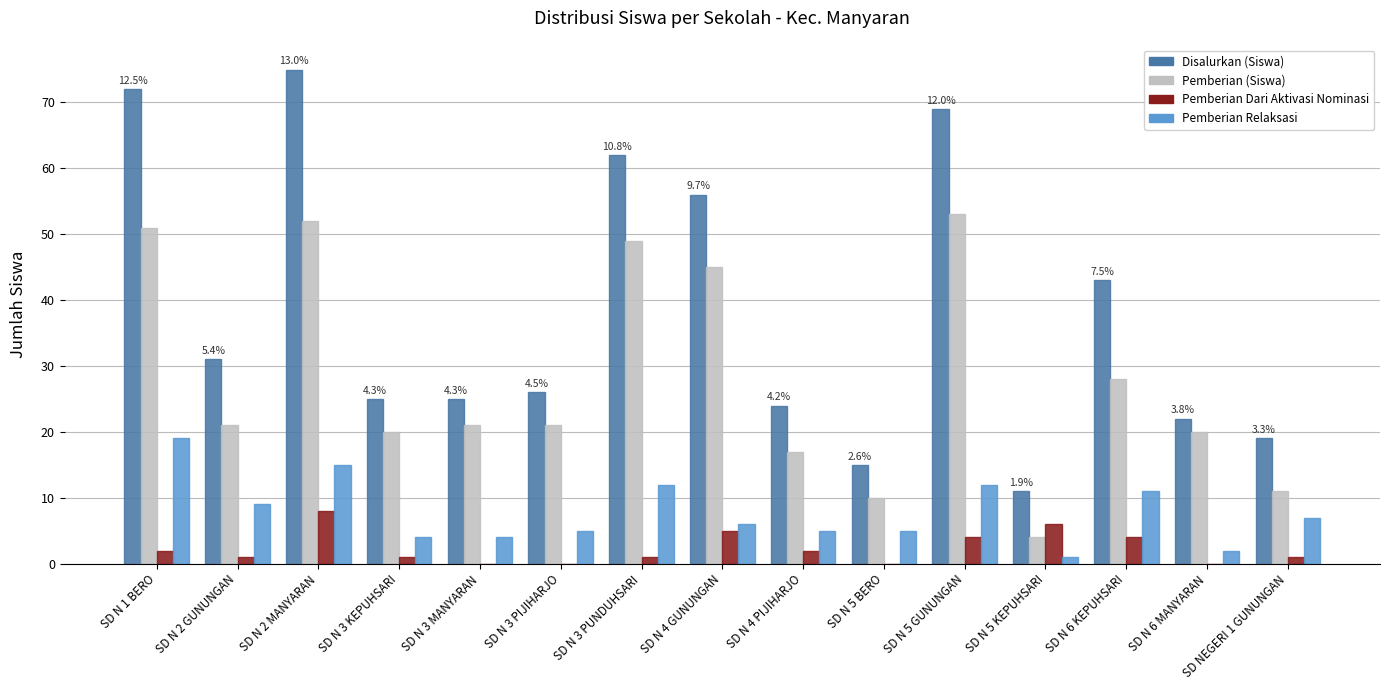

How many groups of bars are there?

15